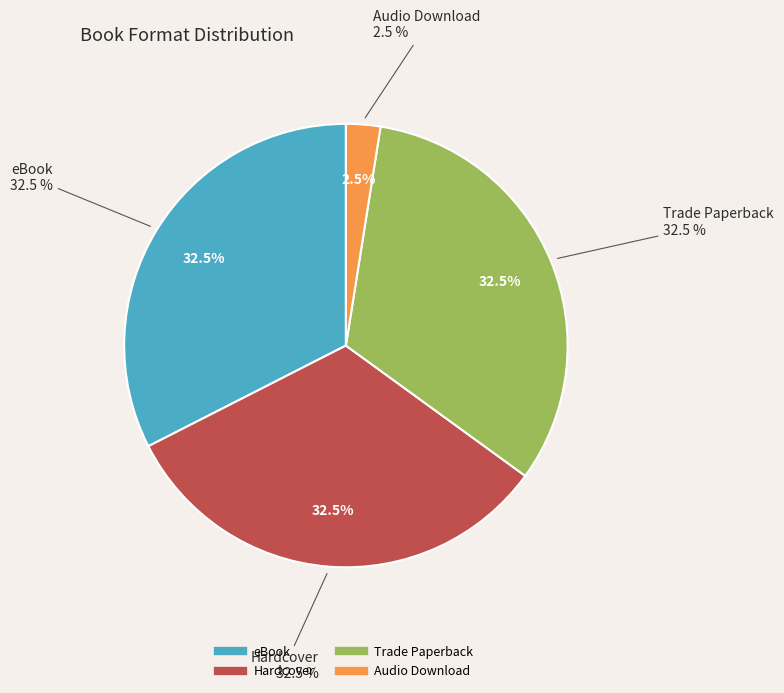

Rank the categories by value from highest to lowest.

eBook, Hardcover, Trade Paperback, Audio Download